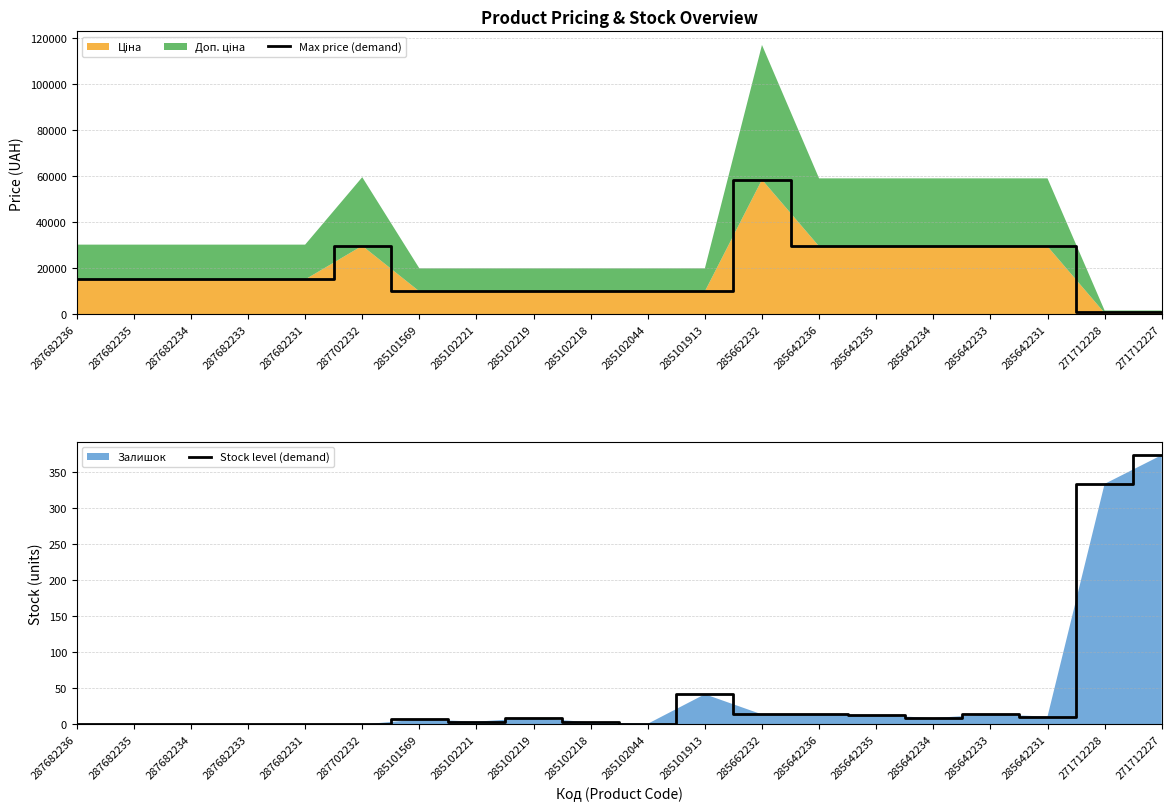

Reading left to right, what are all the values shown in this chart?

Max price (demand): 287682236=15120.0	287682235=15120.0	287682234=15120.0	287682233=15120.0	287682231=15120.0	287702232=29747.2	285101569=9975.0	285102221=9975.0	285102219=9975.0	285102218=9975.0	285102044=9975.0	285101913=9975.0	285662232=58426.5	285642236=29491.5	285642235=29491.5	285642234=29491.5	285642233=29491.5	285642231=29491.5	271712228=1081.7	271712227=1081.7
Stock level (demand): 287682236=0.0	287682235=0.0	287682234=0.0	287682233=0.0	287682231=0.0	287702232=0.0	285101569=7.0	285102221=4.0	285102219=9.0	285102218=3.0	285102044=1.0	285101913=42.0	285662232=14.0	285642236=14.0	285642235=13.0	285642234=9.0	285642233=14.0	285642231=11.0	271712228=334.0	271712227=374.0